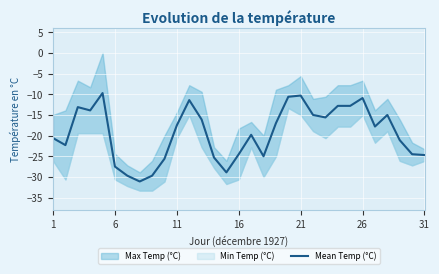

What is the change in value from 12 to 21?

+1.1